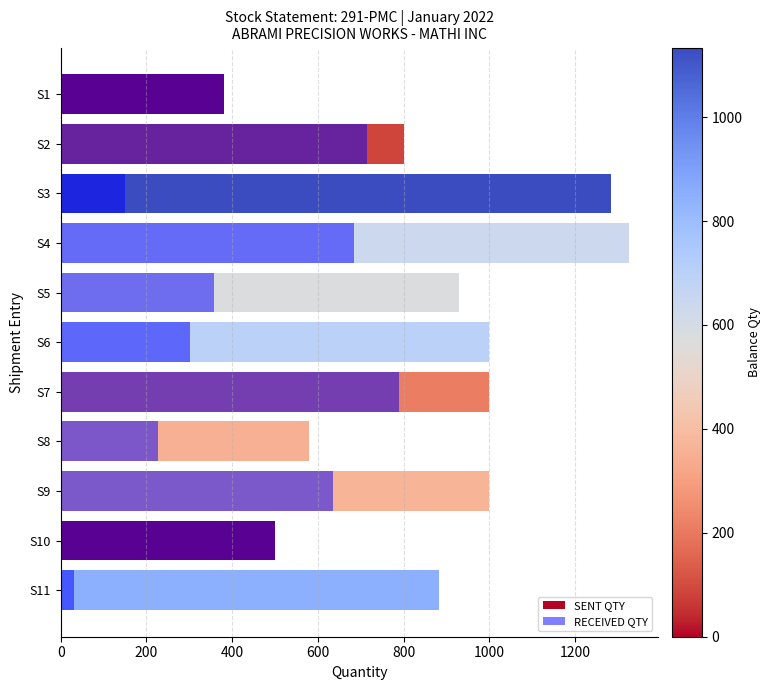

Which series has the largest range (max minus min)?

SENT QTY